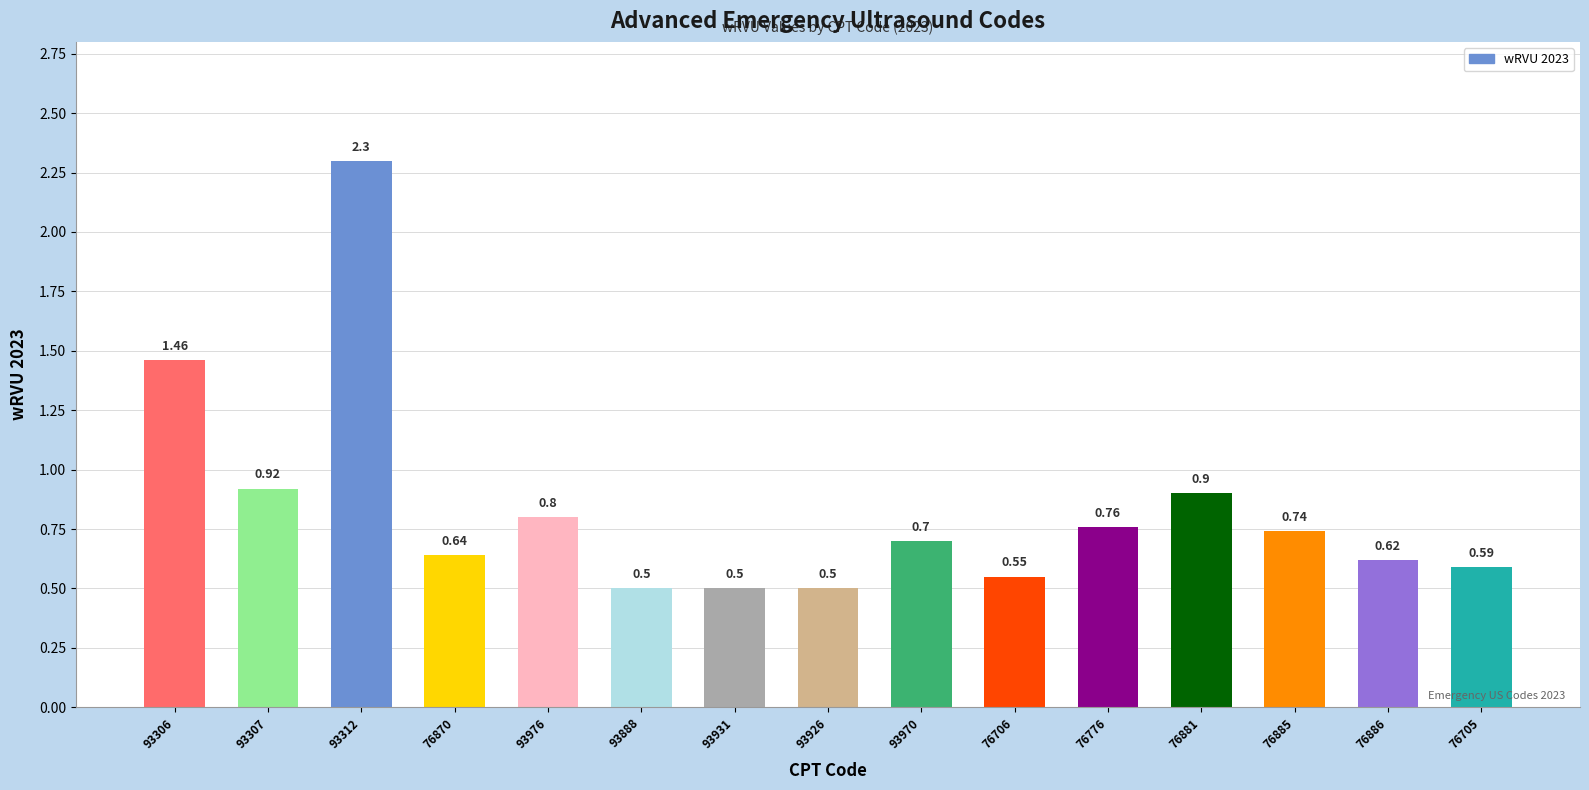

Count the number of categories in the chart.

15